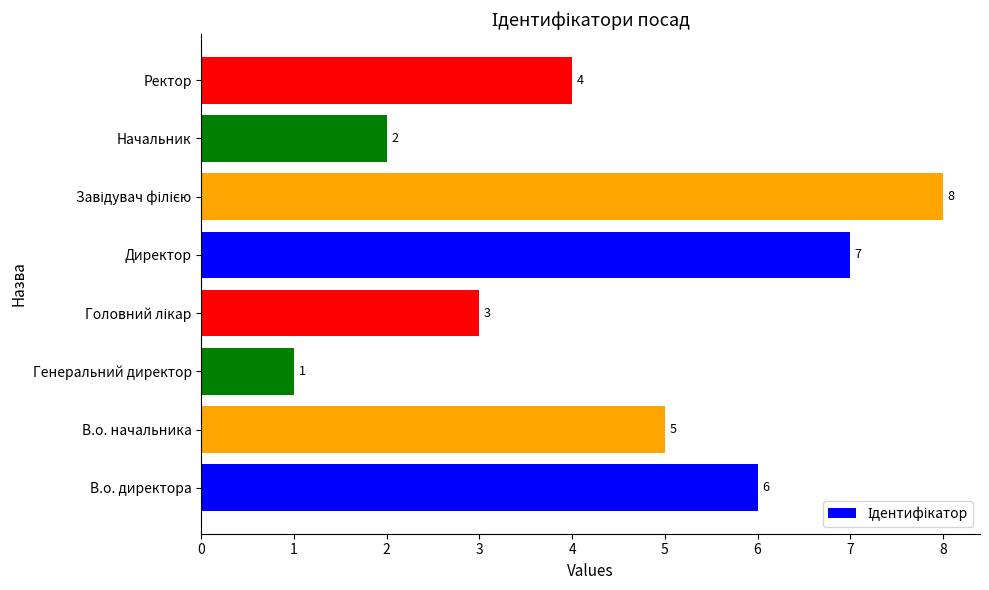

Count the number of data series in this chart.

1